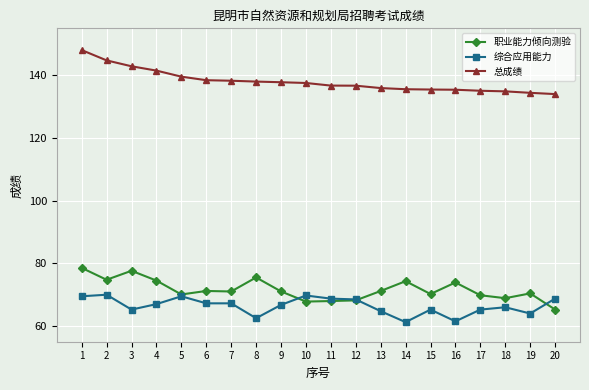

What is the maximum value shown in the chart?

148.1